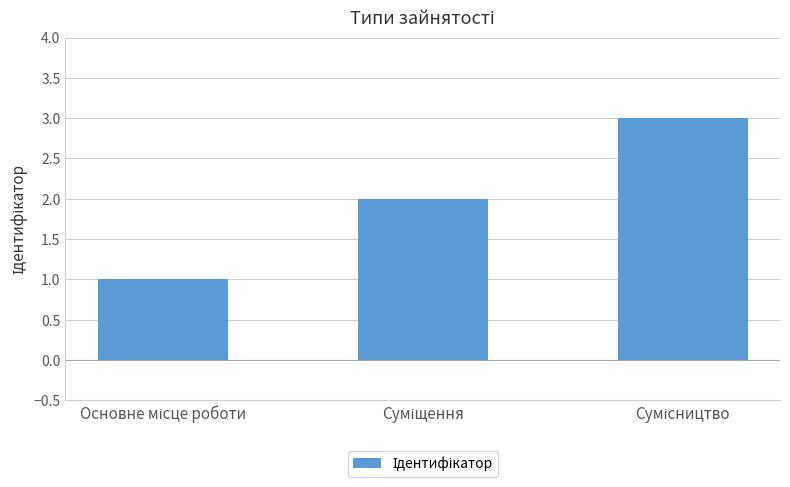

What is the greatest value displayed?

3